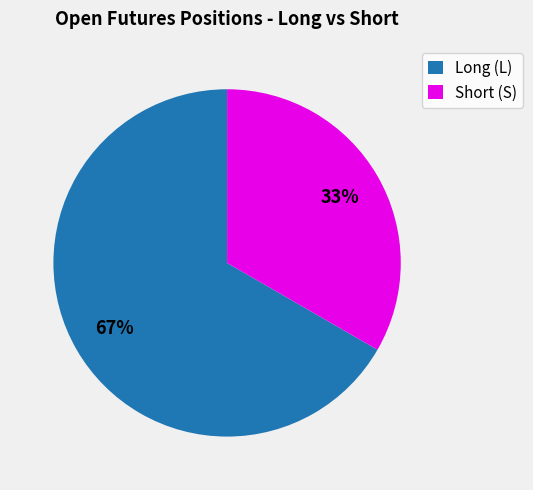

Count the number of slices in the pie.

2